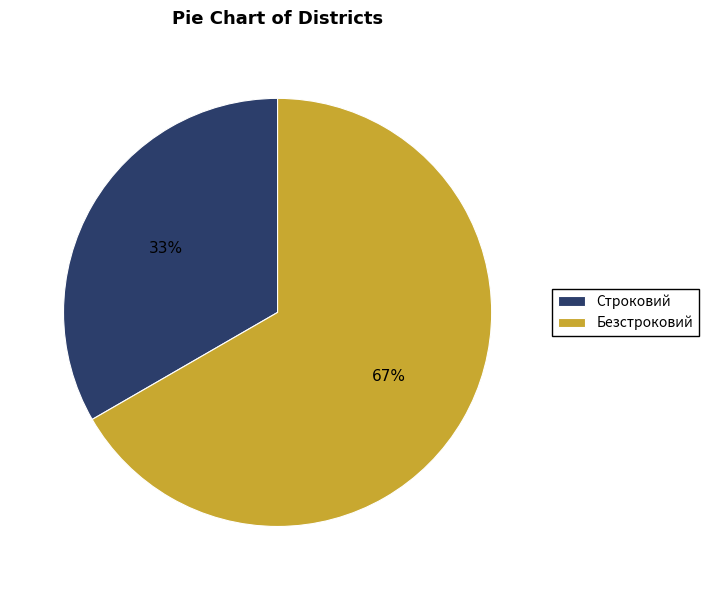

Do Безстроковий and Строковий together represent more than half of the pie?

Yes